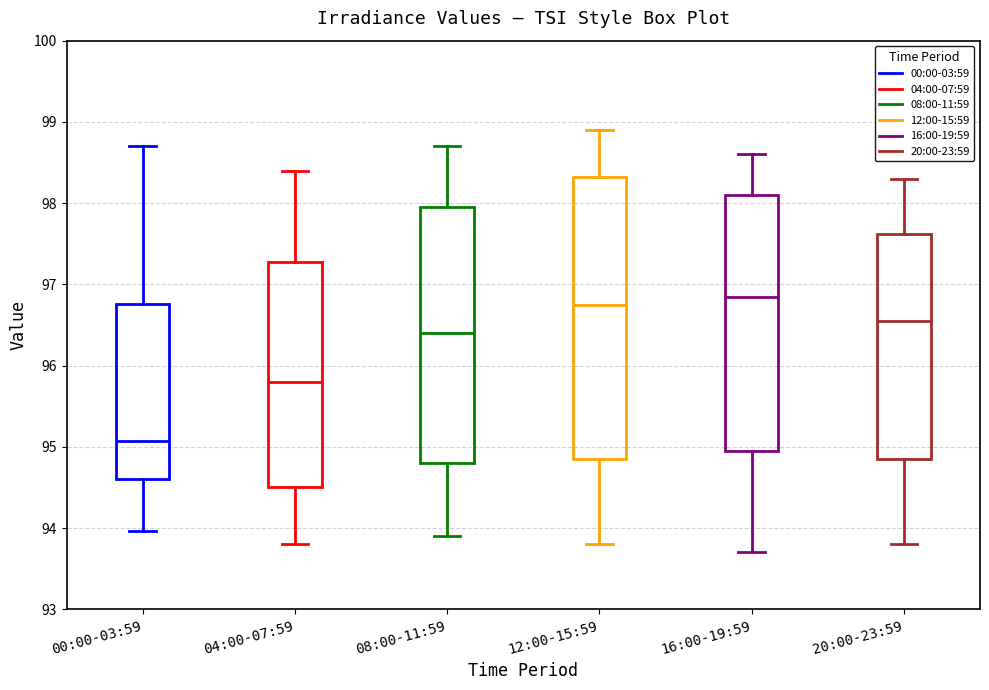

Reading left to right, transcribe this box plot: for each box, give where its median line is, the range the box spans, and where its two whiskers end, as read against the y-axis. The values are not printed on the chart, so give them approximately, as read against the axis.

00:00-03:59: median 95.1, box 94.6 to 96.8, whiskers 94.0 to 98.7
04:00-07:59: median 95.8, box 94.5 to 97.3, whiskers 93.8 to 98.4
08:00-11:59: median 96.4, box 94.8 to 98.0, whiskers 93.9 to 98.7
12:00-15:59: median 96.8, box 94.9 to 98.3, whiskers 93.8 to 98.9
16:00-19:59: median 96.9, box 95.0 to 98.1, whiskers 93.7 to 98.6
20:00-23:59: median 96.6, box 94.9 to 97.6, whiskers 93.8 to 98.3